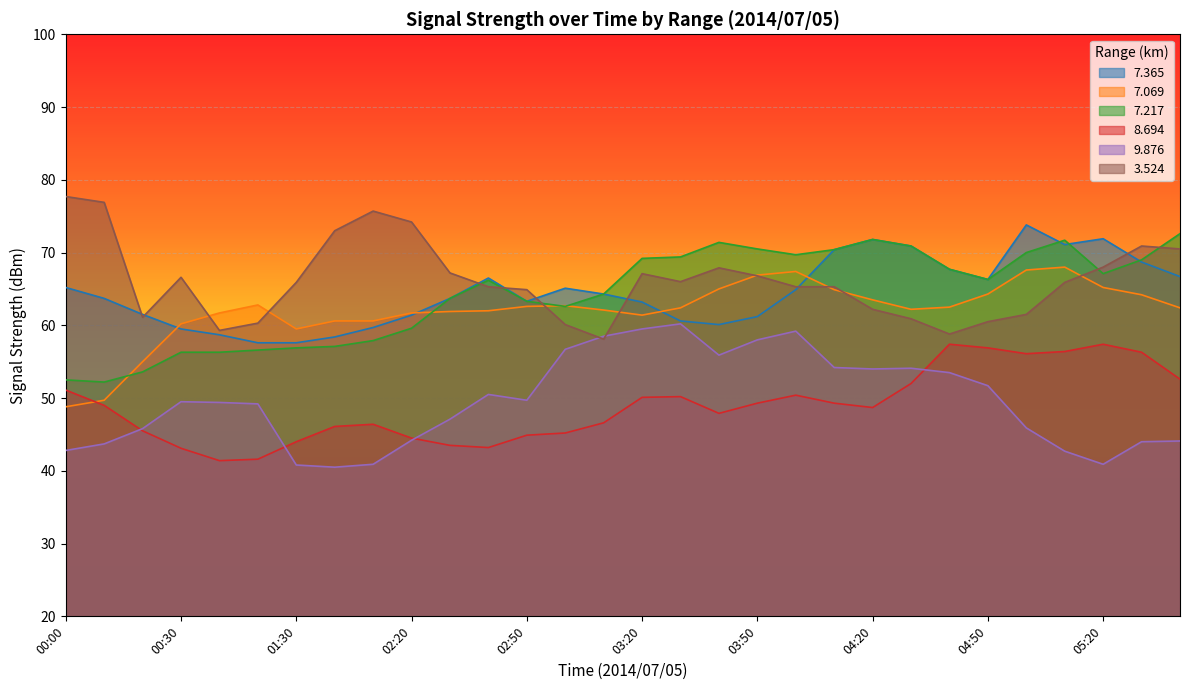

How many lines are shown in the chart?

6